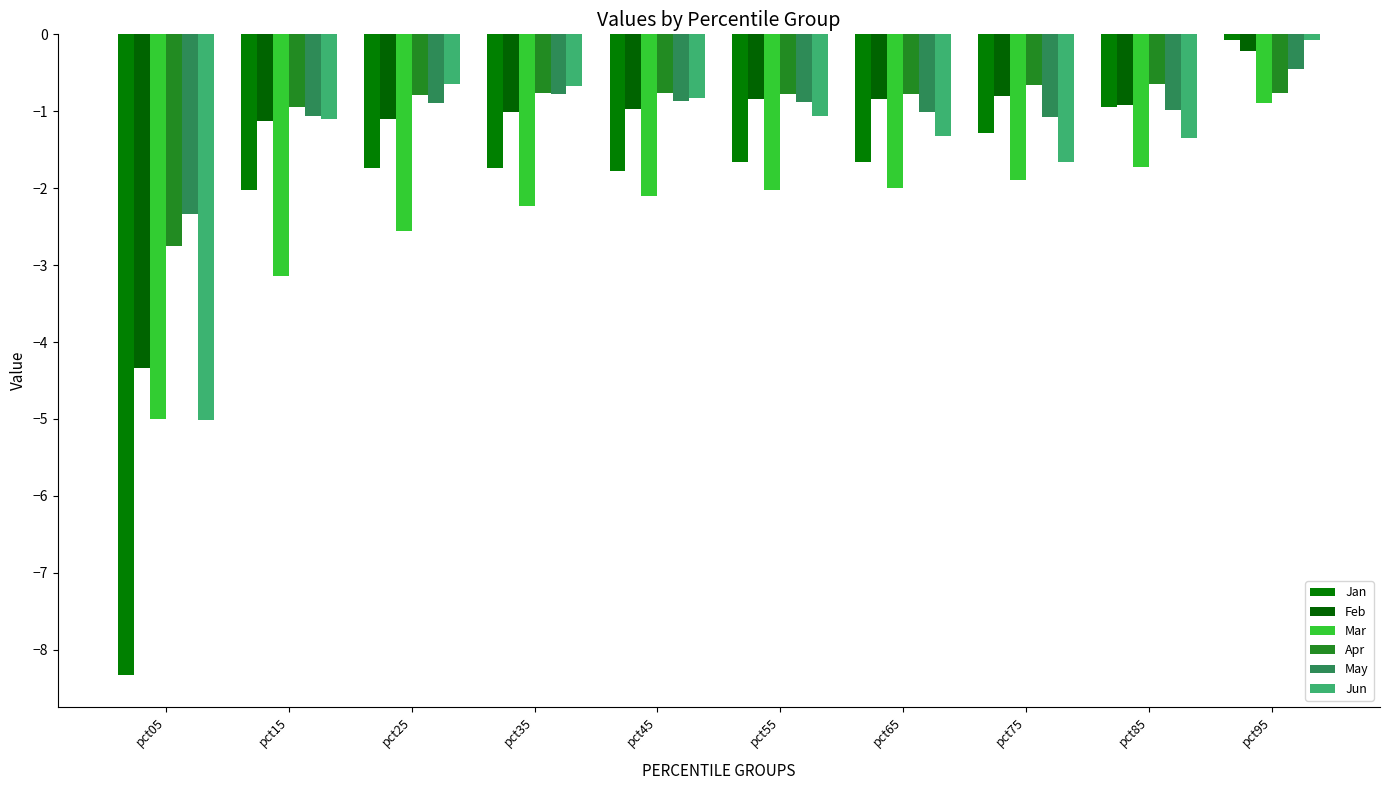

What is the sum of the Jun values at pct35 and pct95?

-0.7